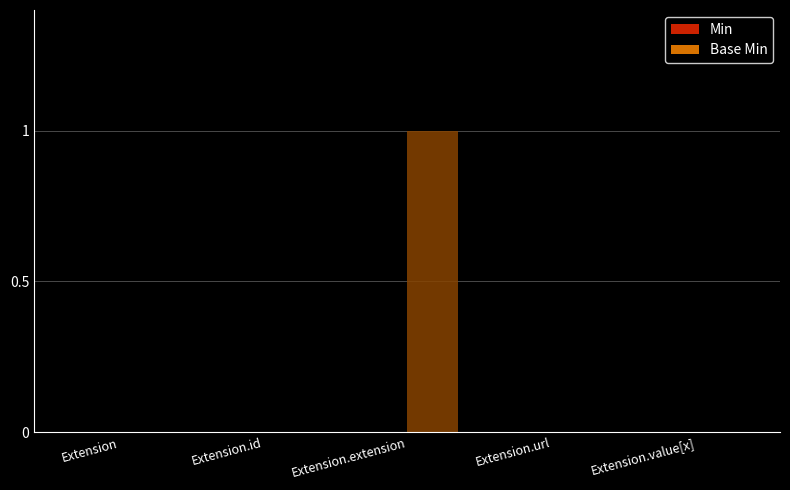

Reading left to right, list all the values displayed in this chart.

Extension=0	Extension.id=0	Extension.extension=1	Extension.url=0	Extension.value[x]=0